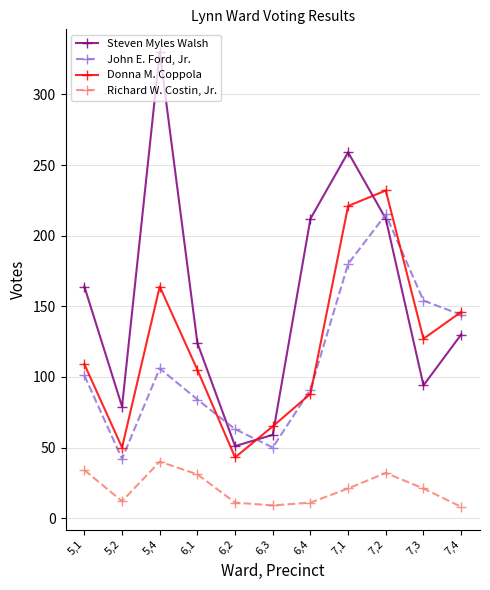

Which series has the largest total across all categories?

Steven Myles Walsh